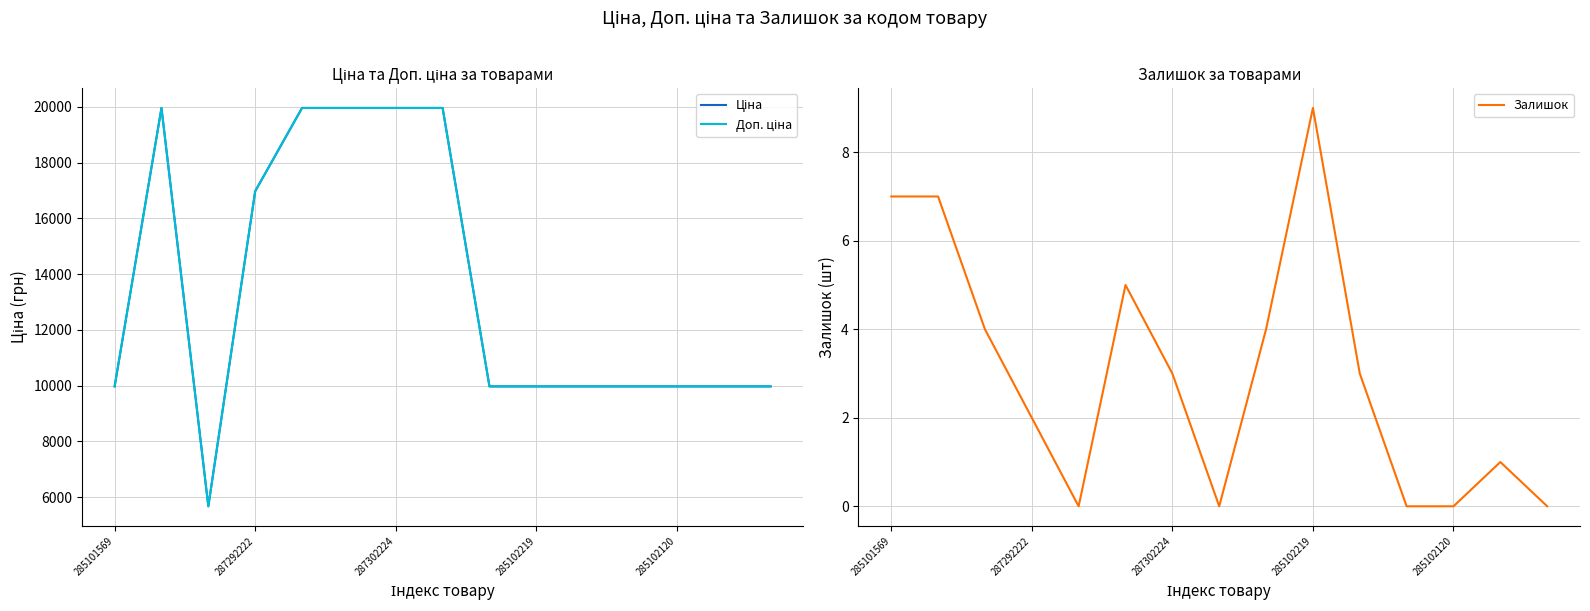

True or false: Залишок and Ціна cross at least once.

False